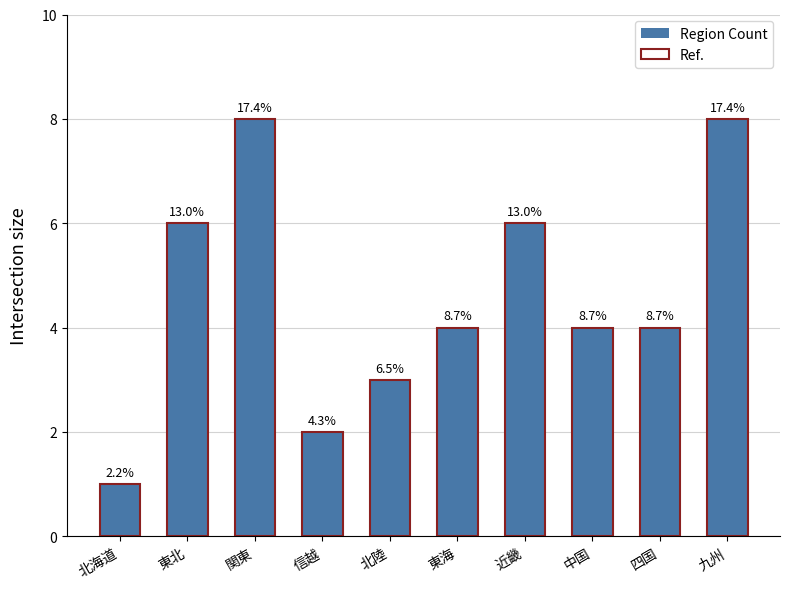

What are all the series names shown in the legend?

Region Count, Ref.